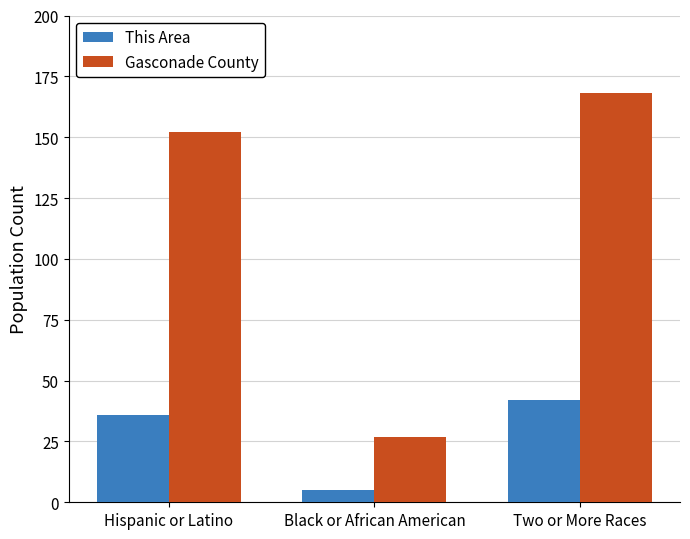

Which category has the lowest value in the This Area series?

Black or African American